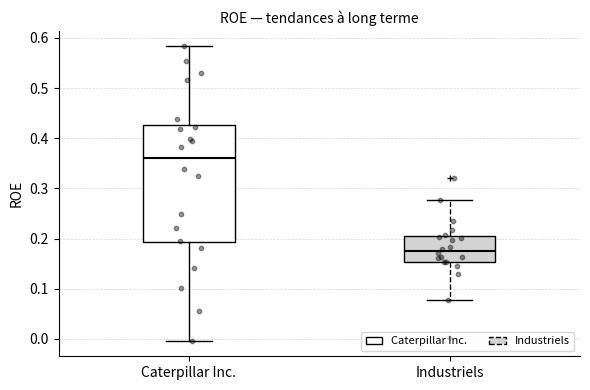

Where is the lower edge of the box for Caterpillar Inc. on the y-axis? The values are not printed on the chart, so give them approximately, as read against the axis.

0.19